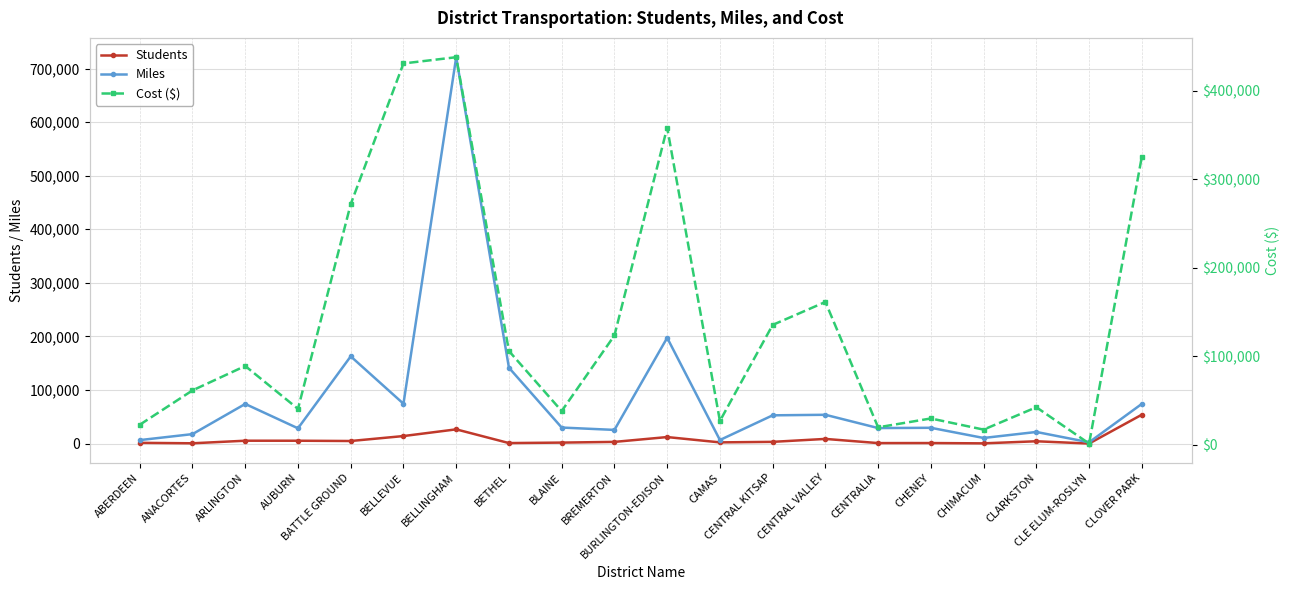

What is the highest value of the Miles series?

721197